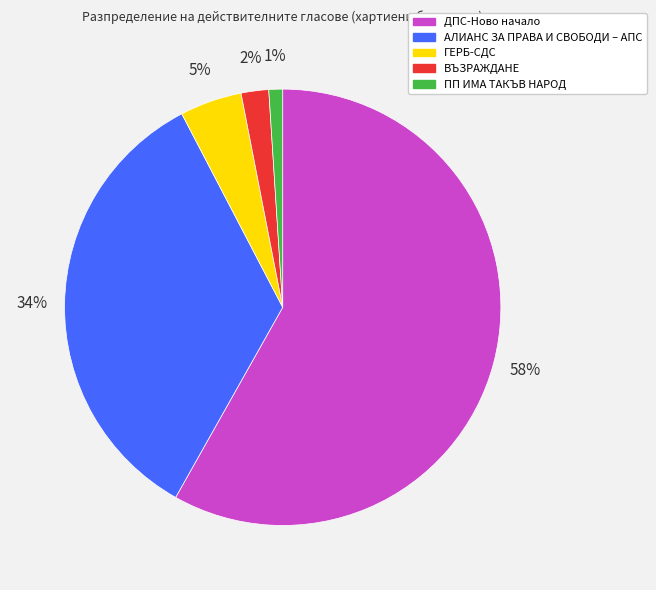

To the nearest percent, what is the average slice percentage?

20%